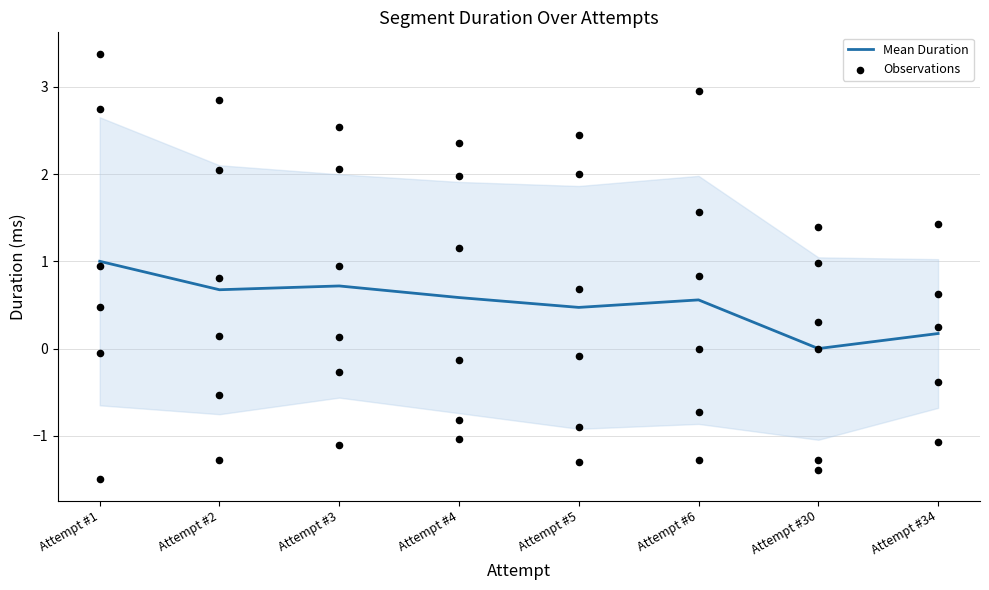

The Mean Duration series shows 1.1 at Attempt #2. True or false?

False